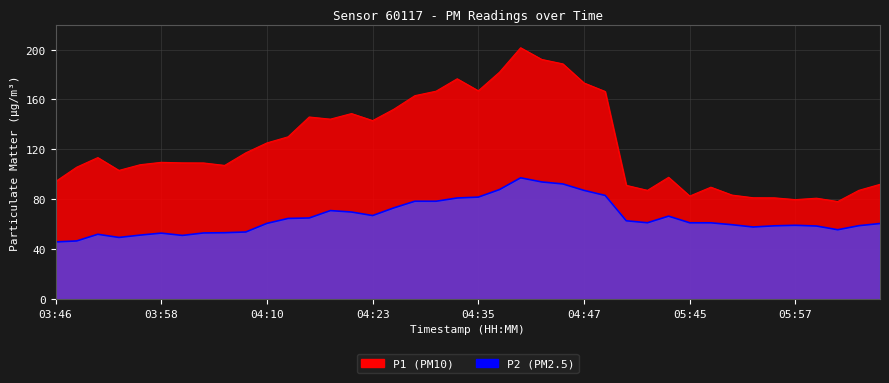

Which series has the largest range (max minus min)?

P1